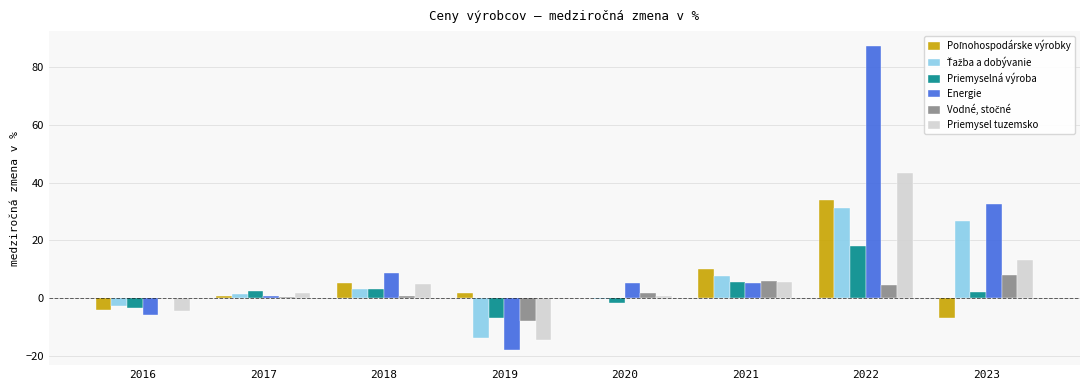

Between 2018 and 2022, which series saw the biggest shift?

Energie